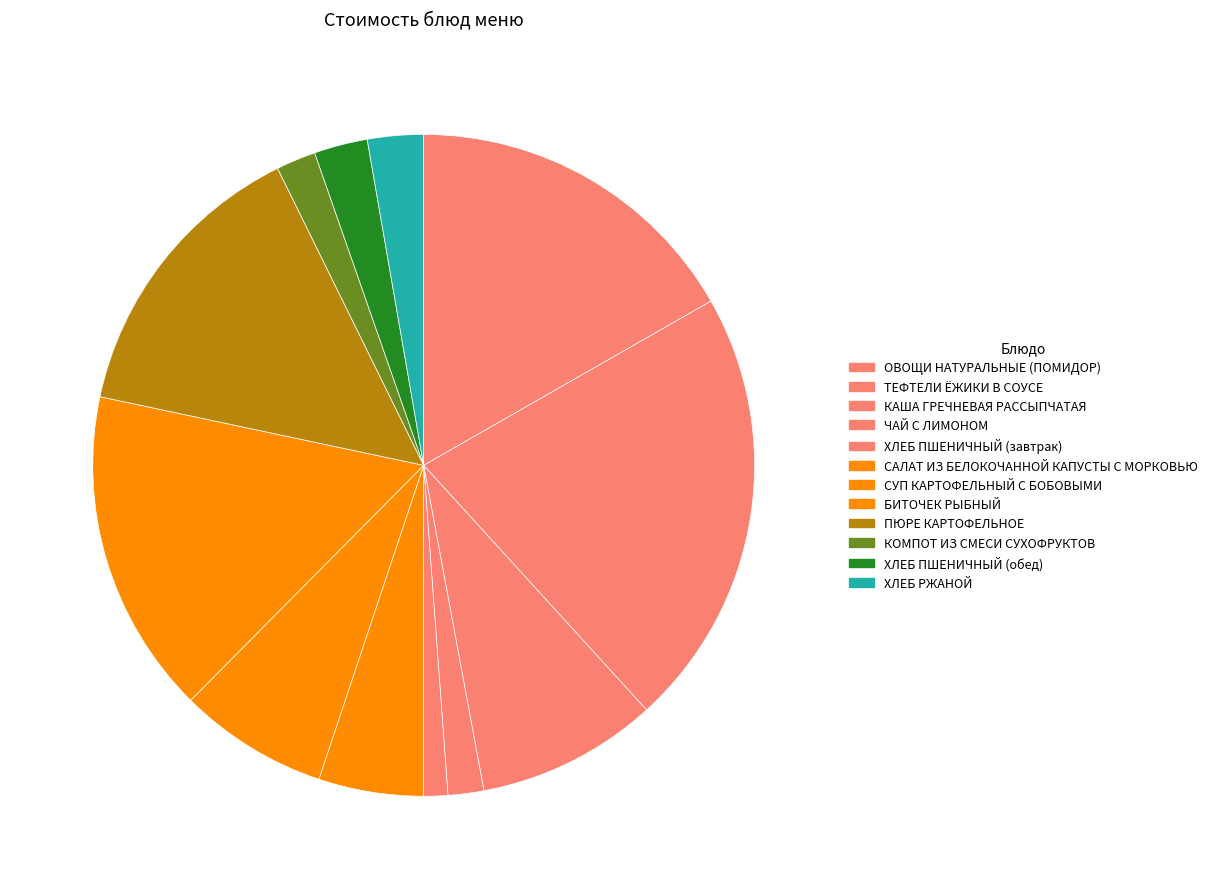

Rank the categories by value from lowest to highest.

ХЛЕБ ПШЕНИЧНЫЙ (завтрак), ЧАЙ С ЛИМОНОМ, КОМПОТ ИЗ СМЕСИ СУХОФРУКТОВ, ХЛЕБ ПШЕНИЧНЫЙ (обед), ХЛЕБ РЖАНОЙ, САЛАТ ИЗ БЕЛОКОЧАННОЙ КАПУСТЫ С МОРКОВЬЮ, СУП КАРТОФЕЛЬНЫЙ С БОБОВЫМИ, КАША ГРЕЧНЕВАЯ РАССЫПЧАТАЯ, ПЮРЕ КАРТОФЕЛЬНОЕ, БИТОЧЕК РЫБНЫЙ, ОВОЩИ НАТУРАЛЬНЫЕ (ПОМИДОР), ТЕФТЕЛИ ЁЖИКИ В СОУСЕ